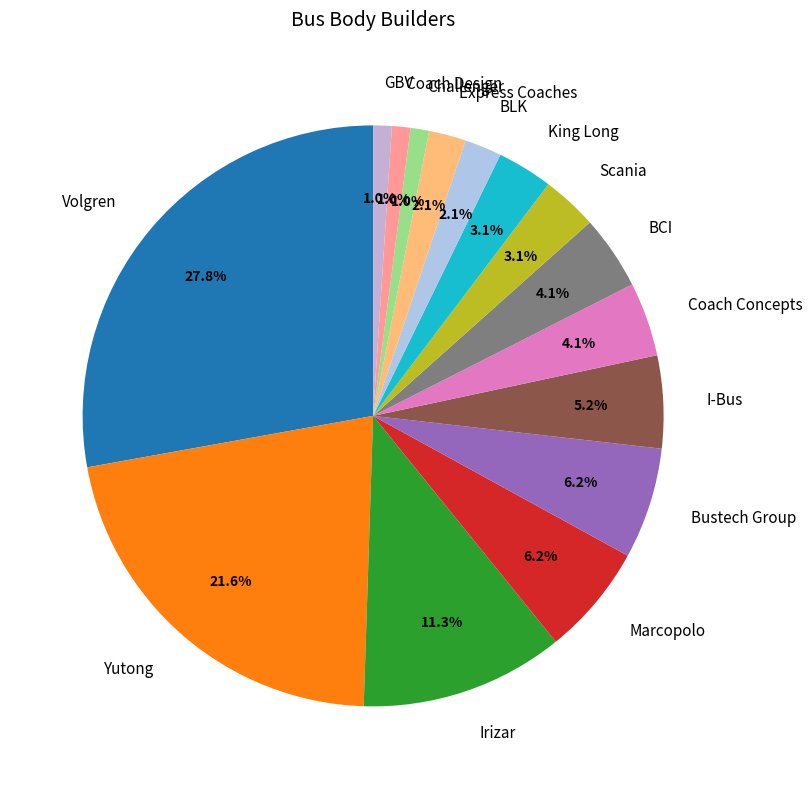

What is the total percentage of Bustech Group and GBV?

7.2%